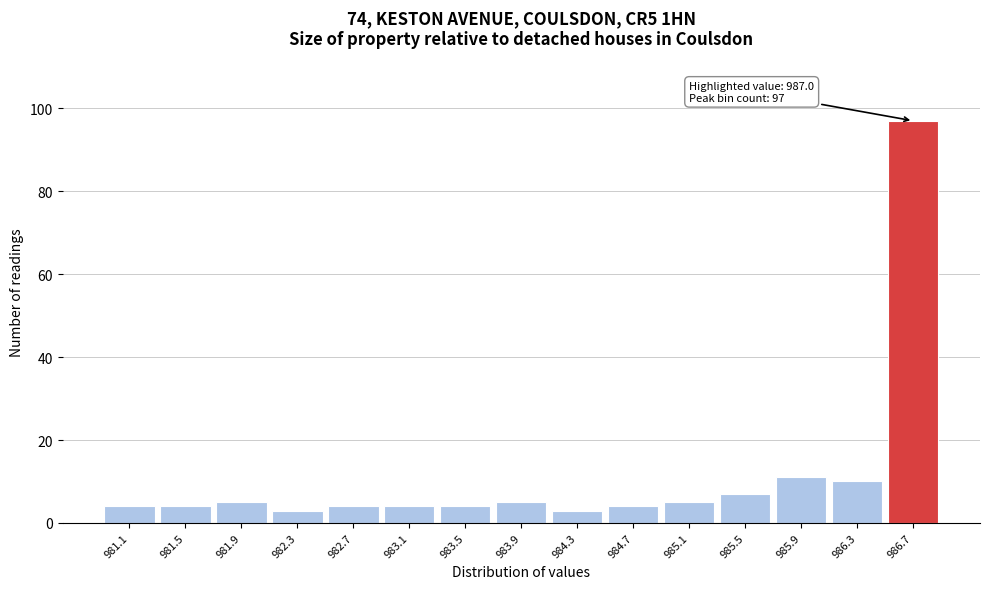

Reading left to right, list all the values displayed in this chart.

981.1=4	981.5=4	981.9=5	982.3=3	982.7=4	983.1=4	983.5=4	983.9=5	984.3=3	984.7=4	985.1=5	985.5=7	985.9=11	986.3=10	986.7=97